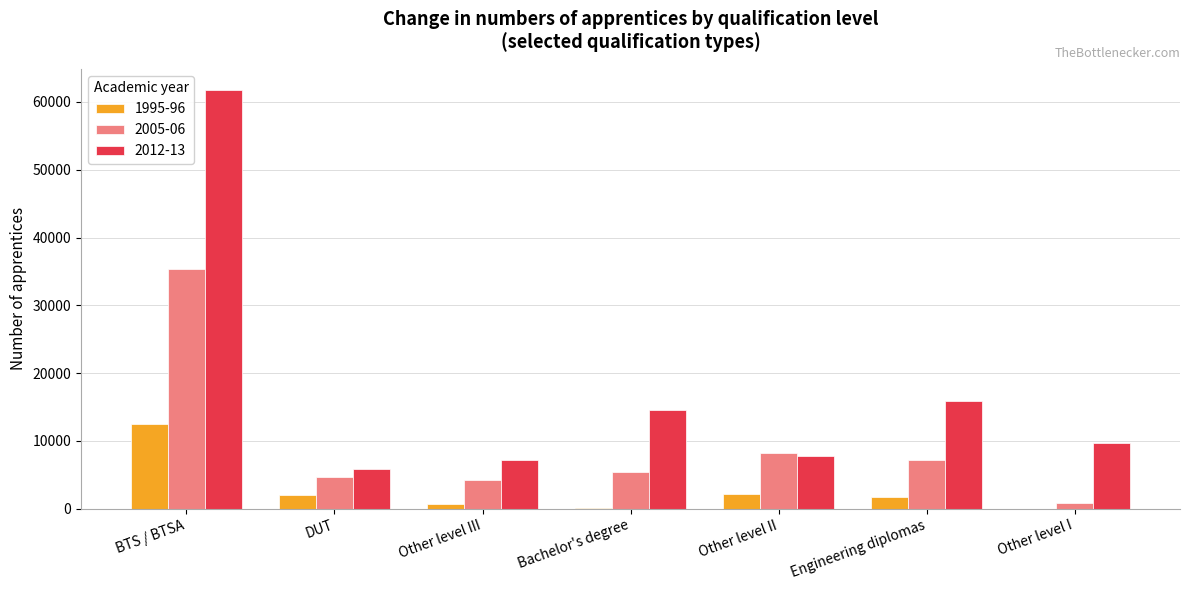

How many distinct data groups are displayed?

3